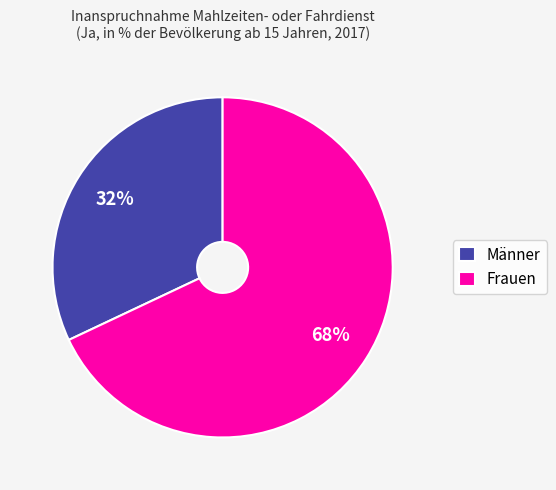

Is it true that Frauen is 68% of the pie?

True